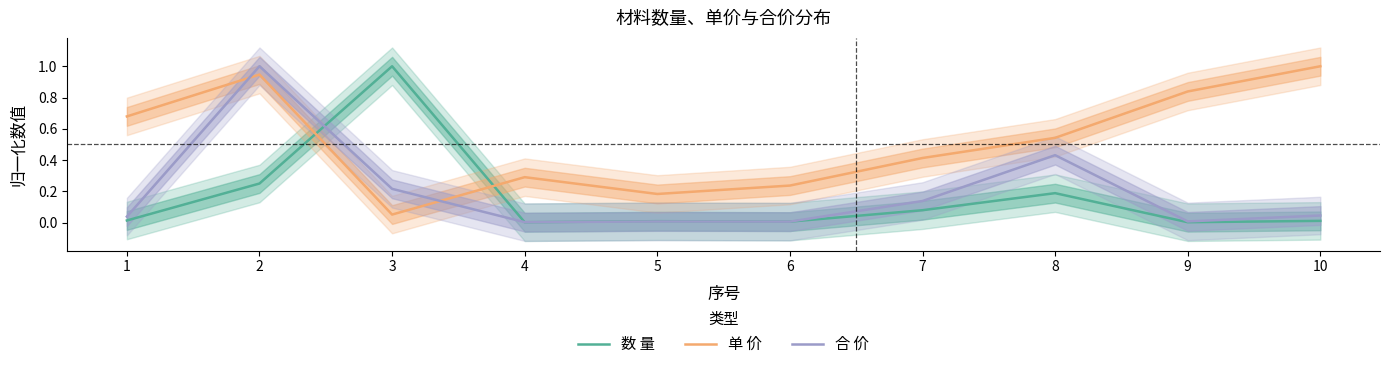

Is it true that 合 价 equals 0.1 at 7?

True